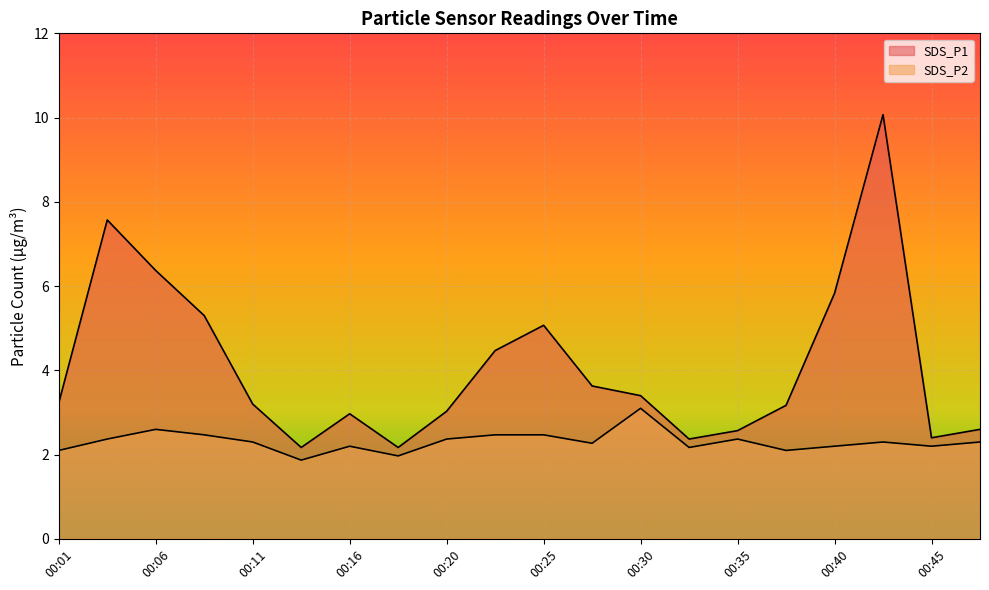

True or false: SDS_P2 has a value of 3.3 at 00:20.

False